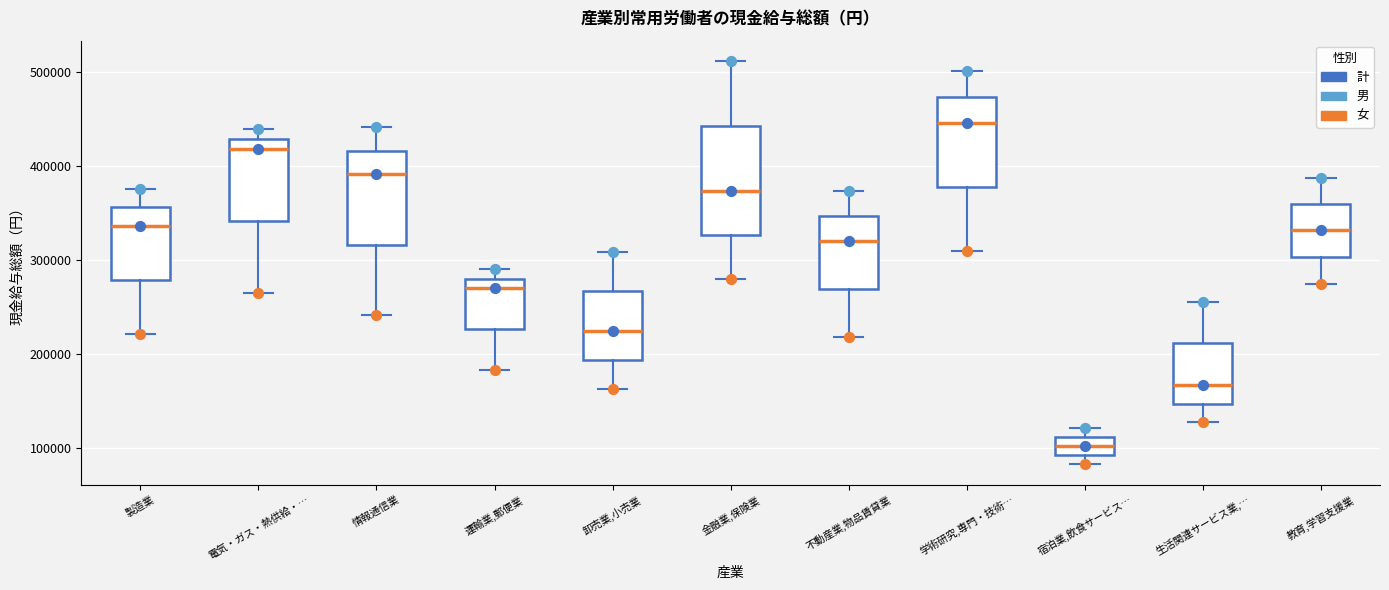

Where does the median line of the box for 宿泊業,飲食サービス… sit on the y-axis? The values are not printed on the chart, so give them approximately, as read against the axis.

100000